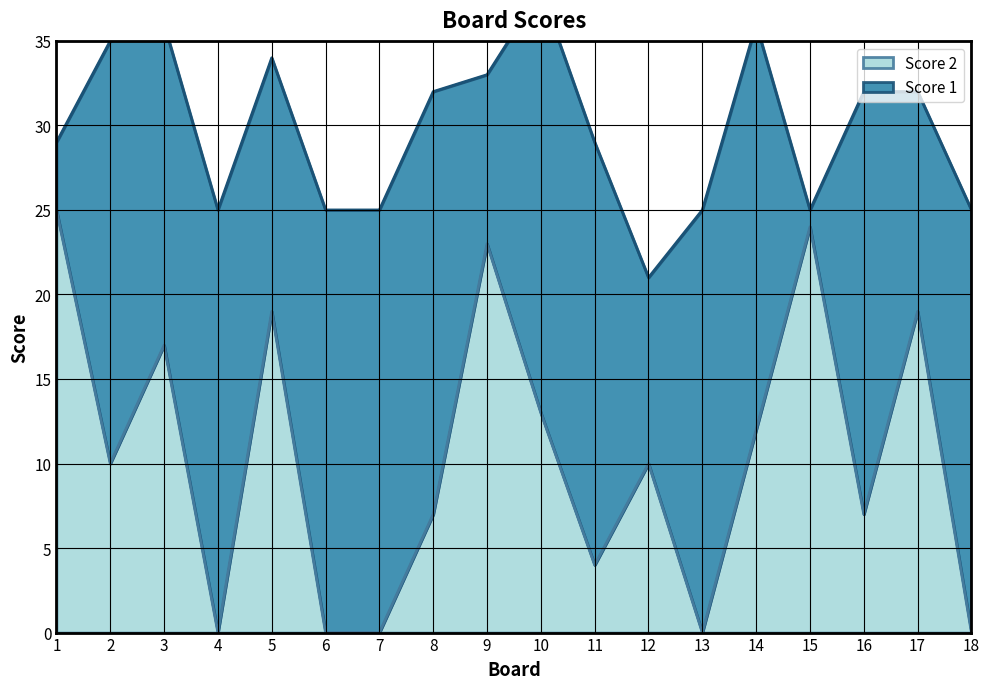

What is the average value?

11